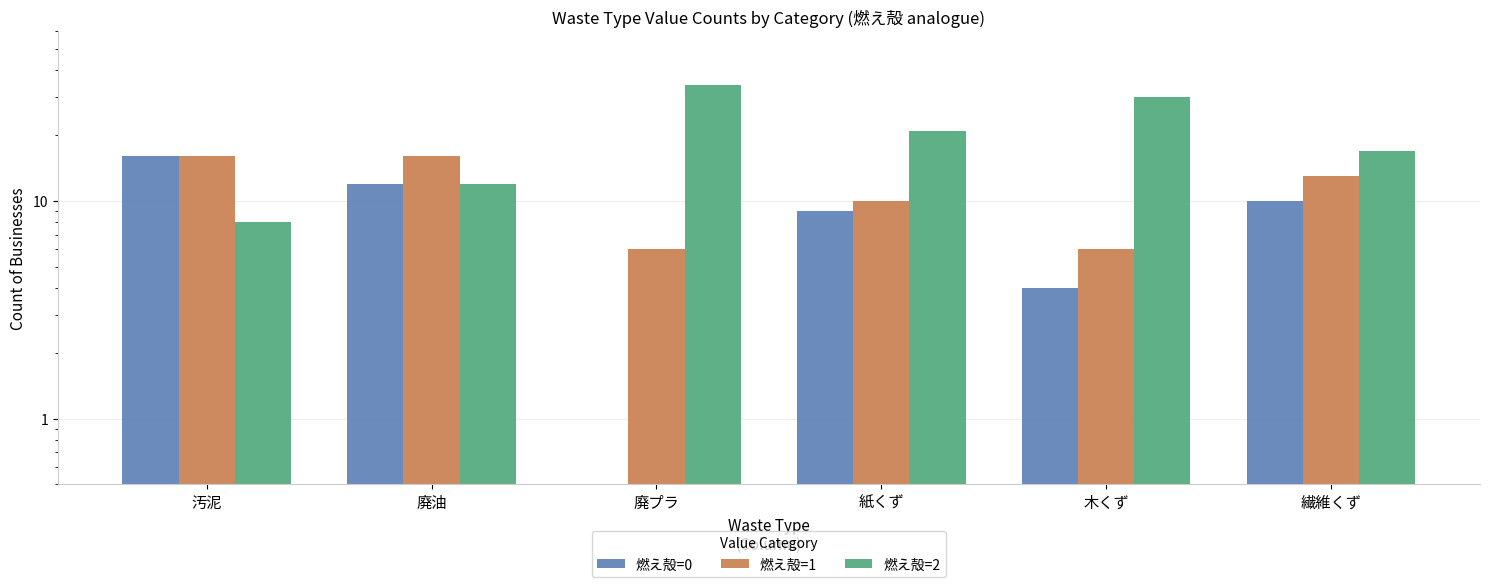

Where is 燃え殻=0 nearest to the value 8?

紙くず